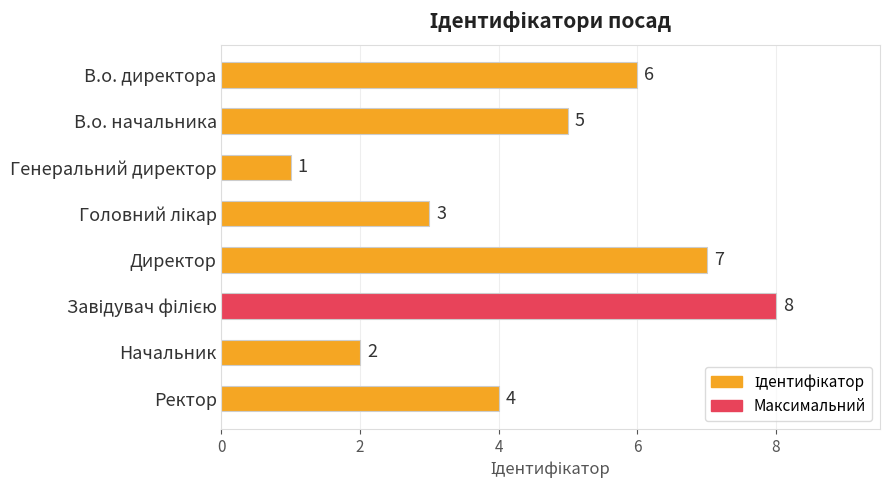

What is the change in value from В.о. директора to Генеральний директор?

-5